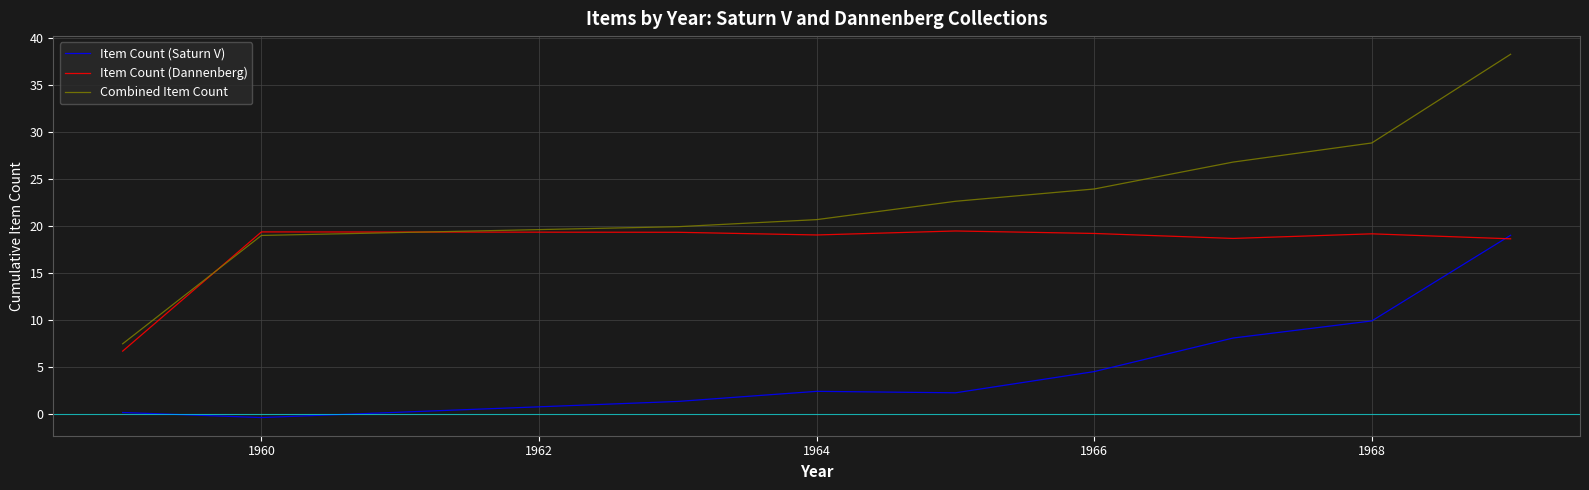

After their last crossing, which series has the higher values: Item Count (Dannenberg) or Combined Item Count?

Combined Item Count